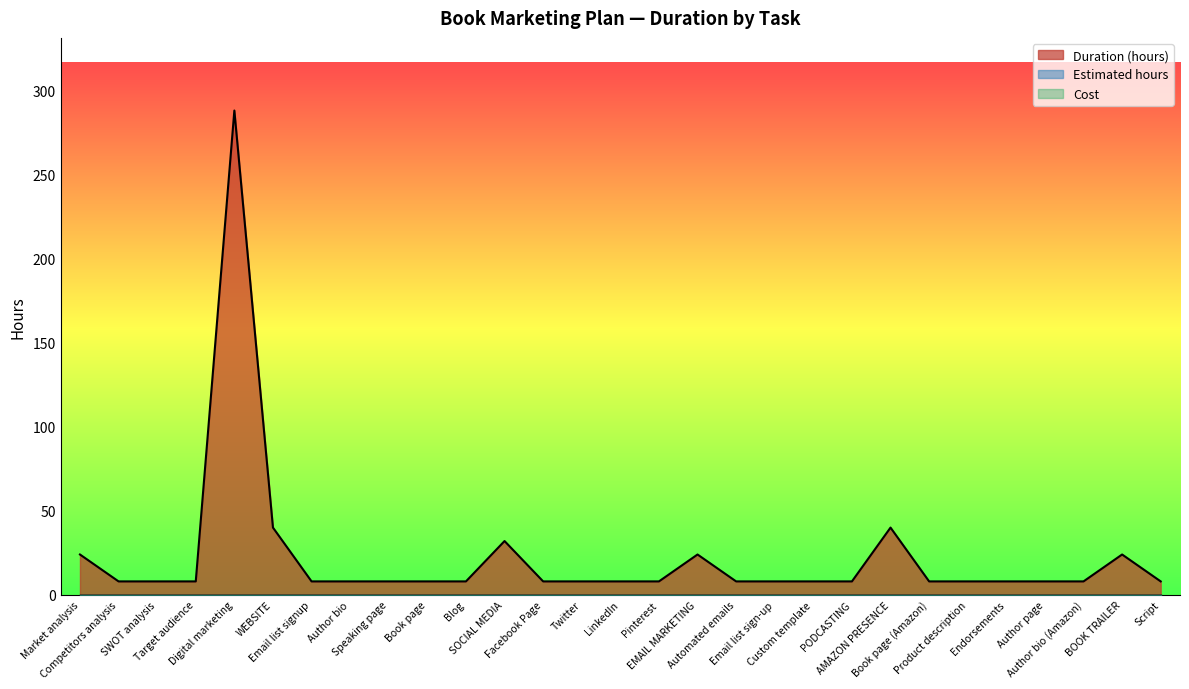

True or false: Cost and Estimated hours intersect in this chart.

False